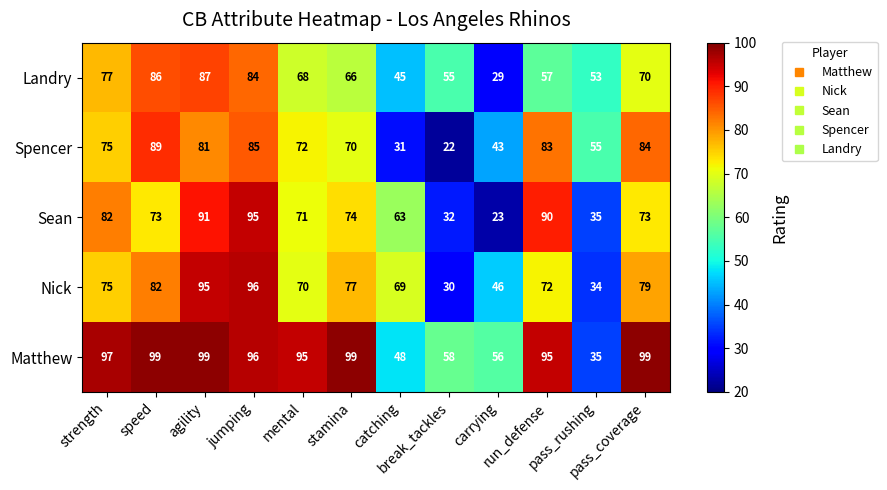

What is the total value across all series at jumping?

456